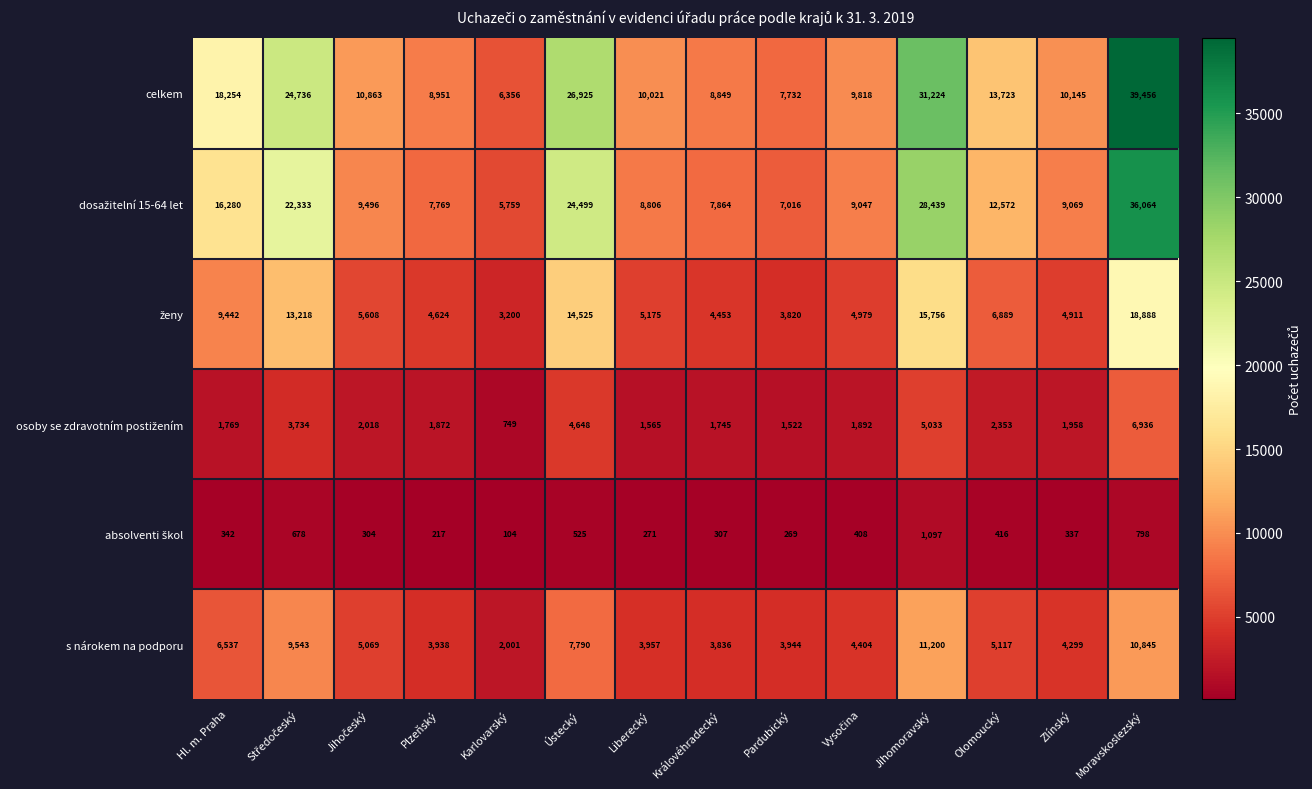

Read the celkem value at Hl. m. Praha, to the nearest 100.

18300